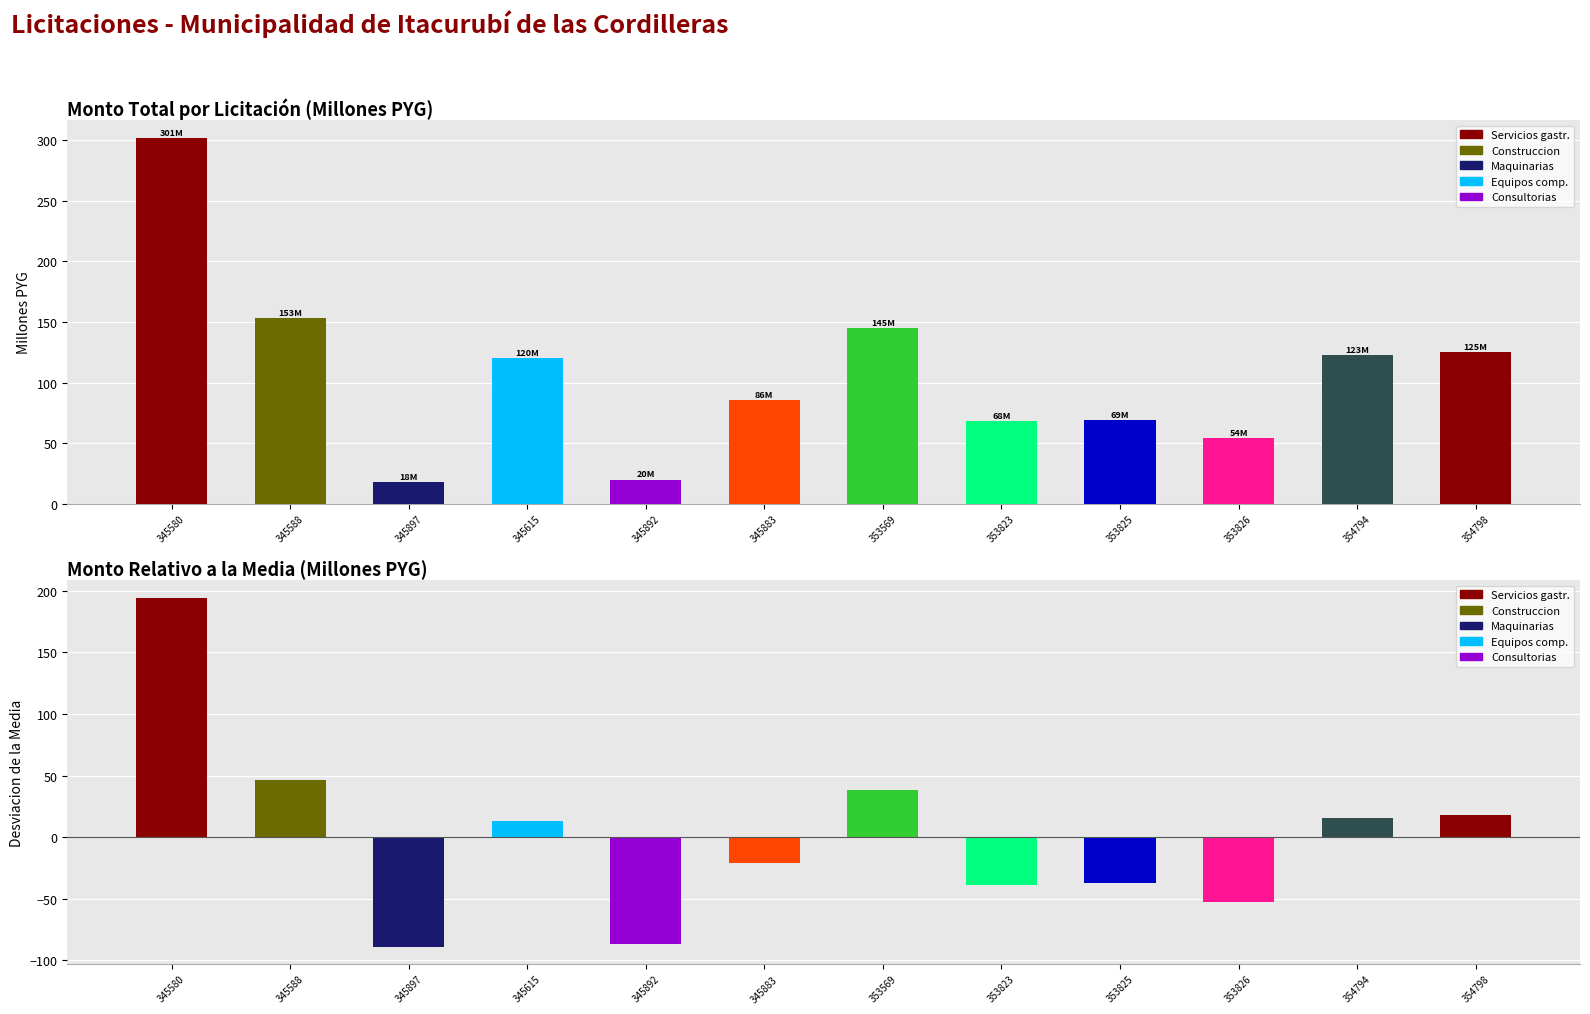

What is the average value of the monto_total series?

106.8